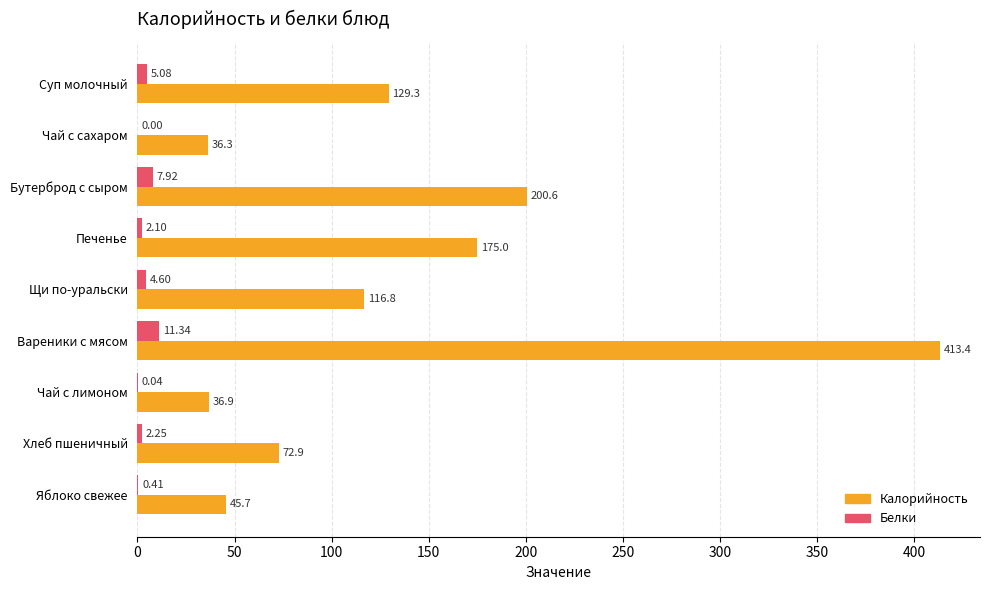

What is the total value across all series at Чай с сахаром?

36.3